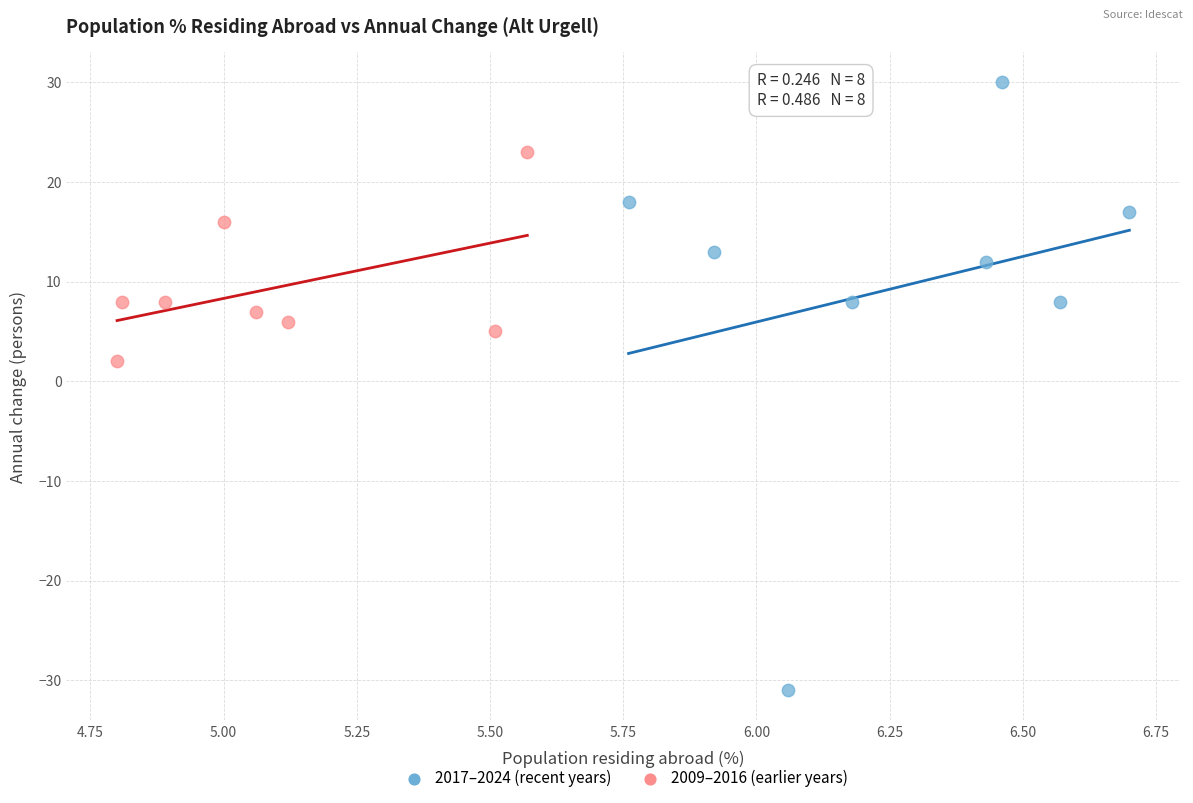

Which series has the largest Y range (max minus min)?

2017–2024 (recent years)